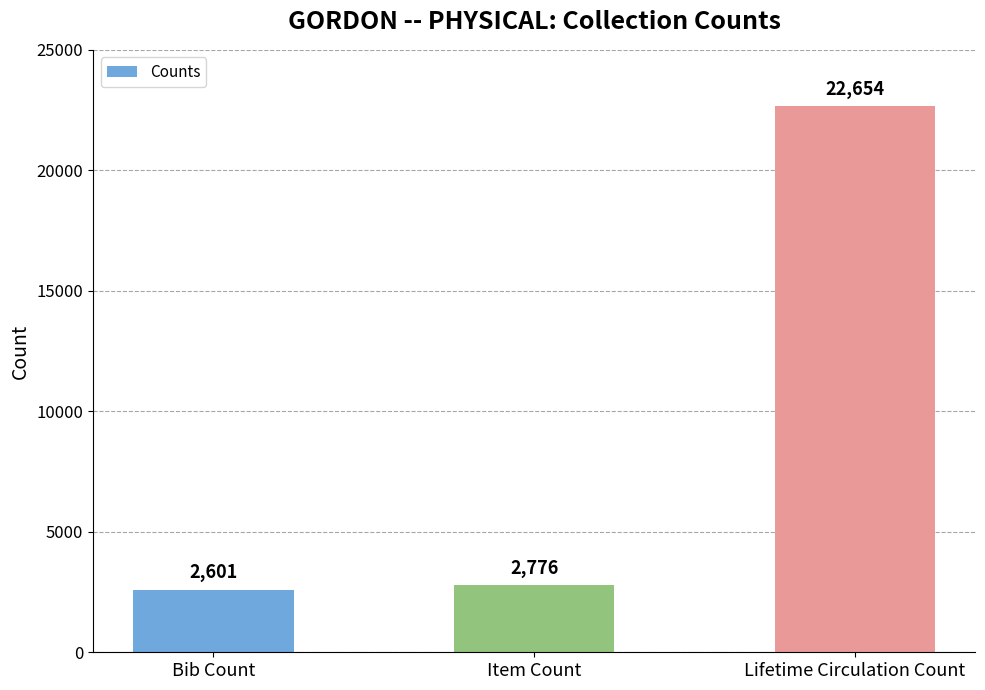

What position from the left is Lifetime Circulation Count?

3